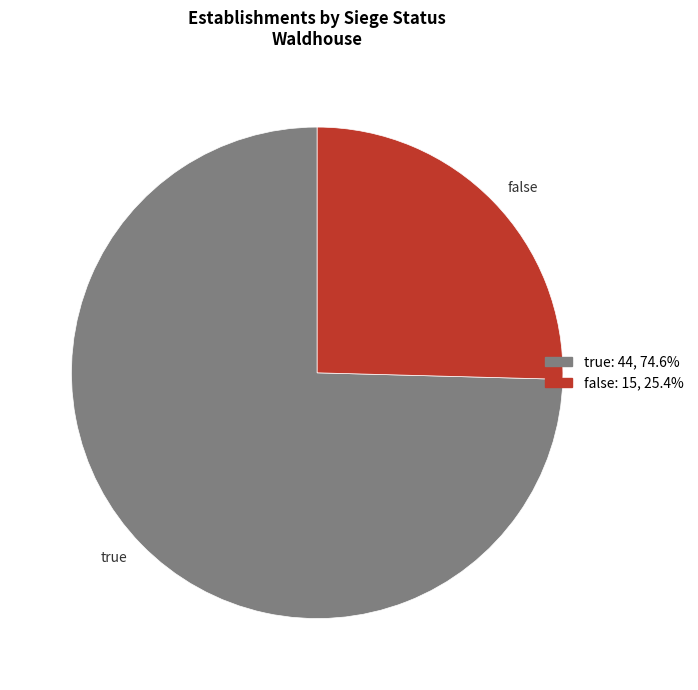

What is the ratio of the value at false to the value at true?

0.3